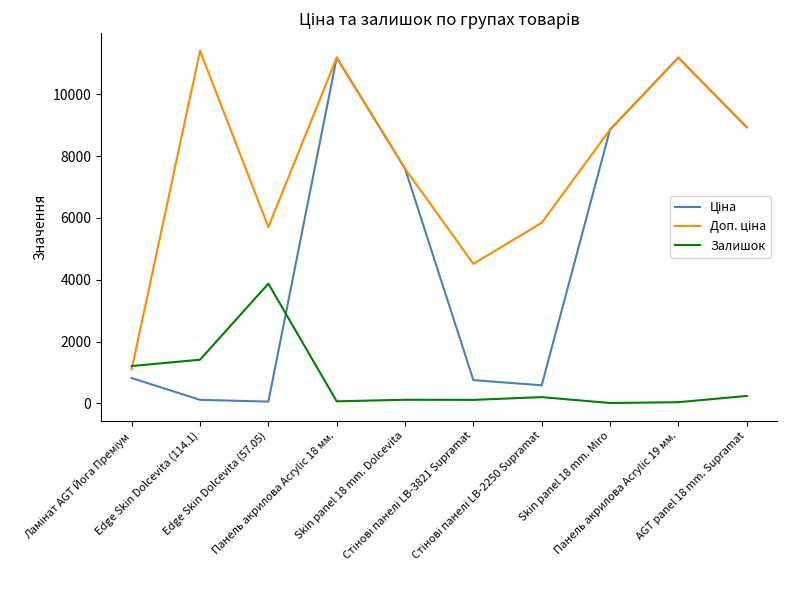

What is the maximum value shown in the chart?

11410.0